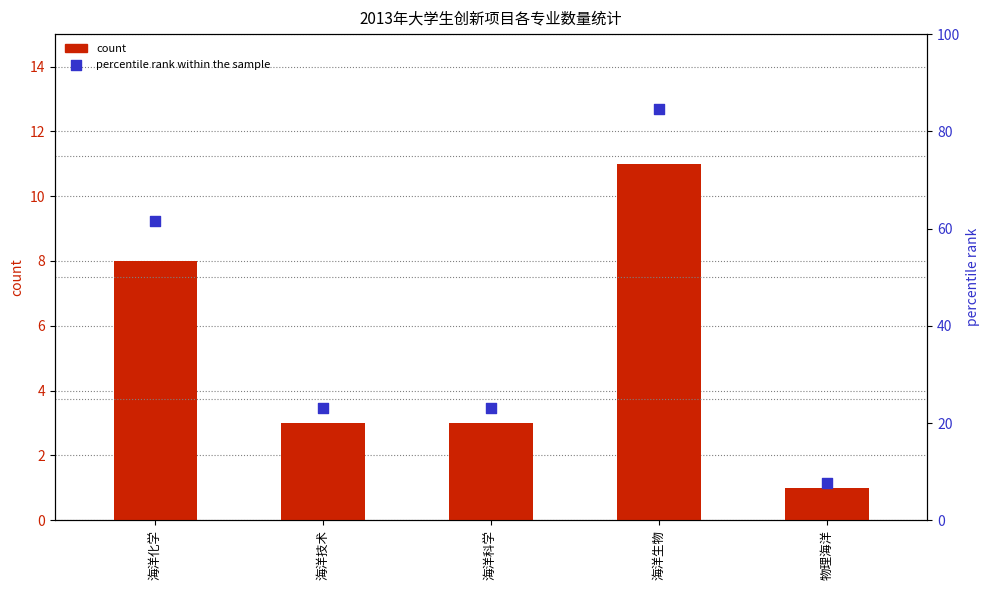

Which series reaches the maximum Y coordinate?

percentile rank within the sample